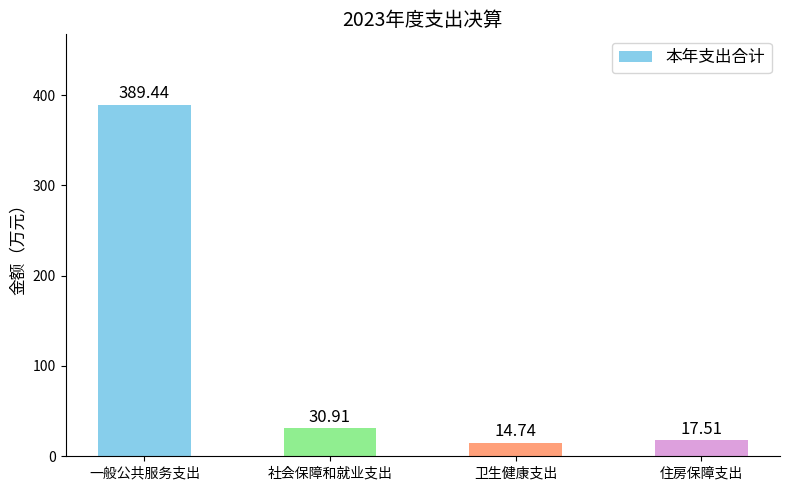

What is the difference between the values at 社会保障和就业支出 and 住房保障支出?

13.4